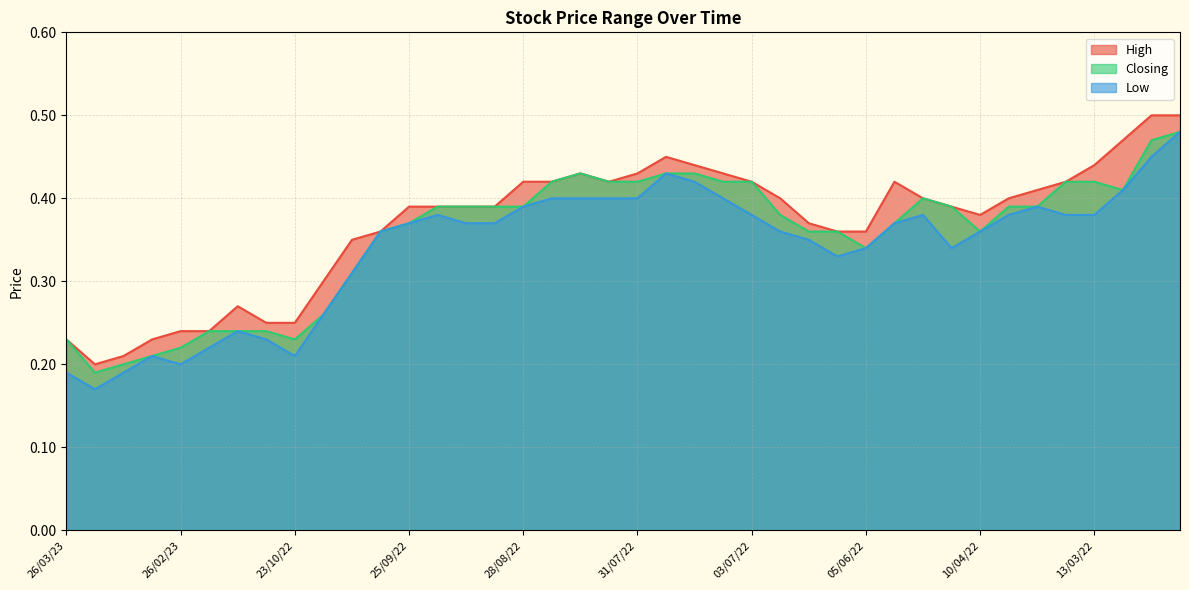

At which category does Low reach its first local peak?

05/03/23